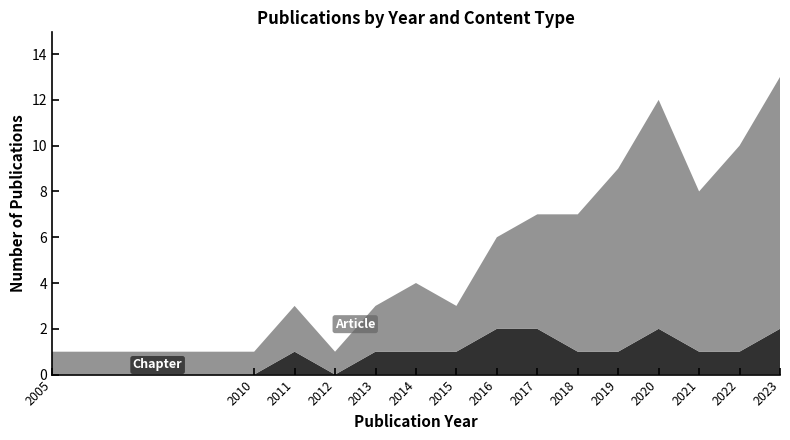

Reading left to right, extract all data points from this chart.

Article: 2005=1	2010=1	2011=2	2012=1	2013=2	2014=3	2015=2	2016=4	2017=5	2018=6	2019=8	2020=10	2021=7	2022=9	2023=11
Chapter: 2005=0	2010=0	2011=1	2012=0	2013=1	2014=1	2015=1	2016=2	2017=2	2018=1	2019=1	2020=2	2021=1	2022=1	2023=2